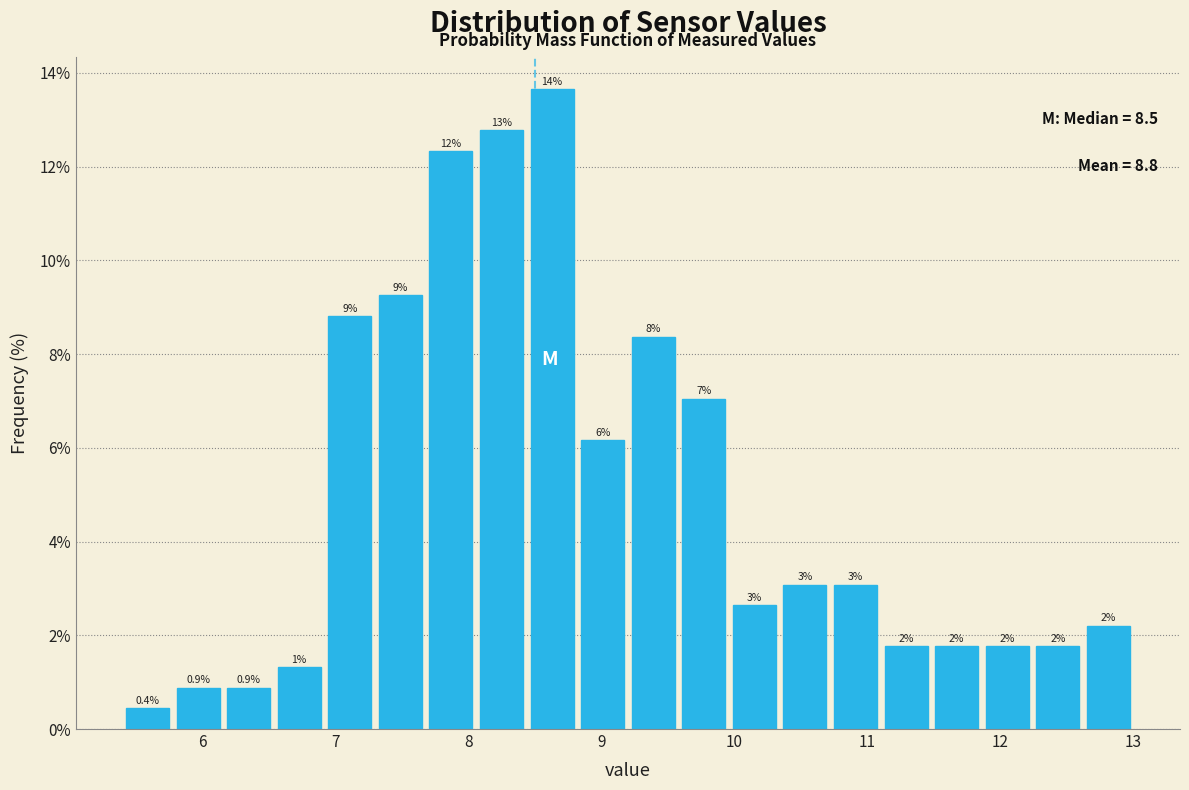

Around what value on the x-axis is the tallest bar? Give the approximate position of its centre, as read against the axis.

8.6